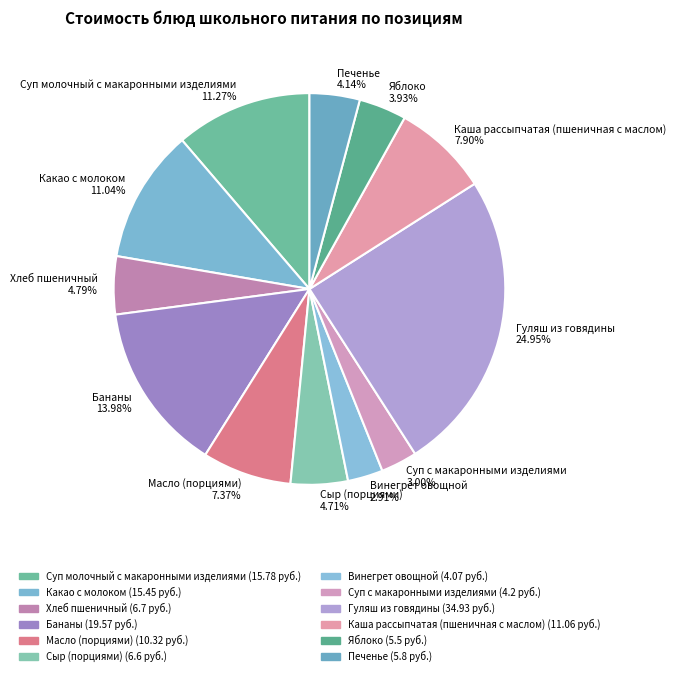

To the nearest percent, what is the difference between the largest and smallest slice percentages?

22%